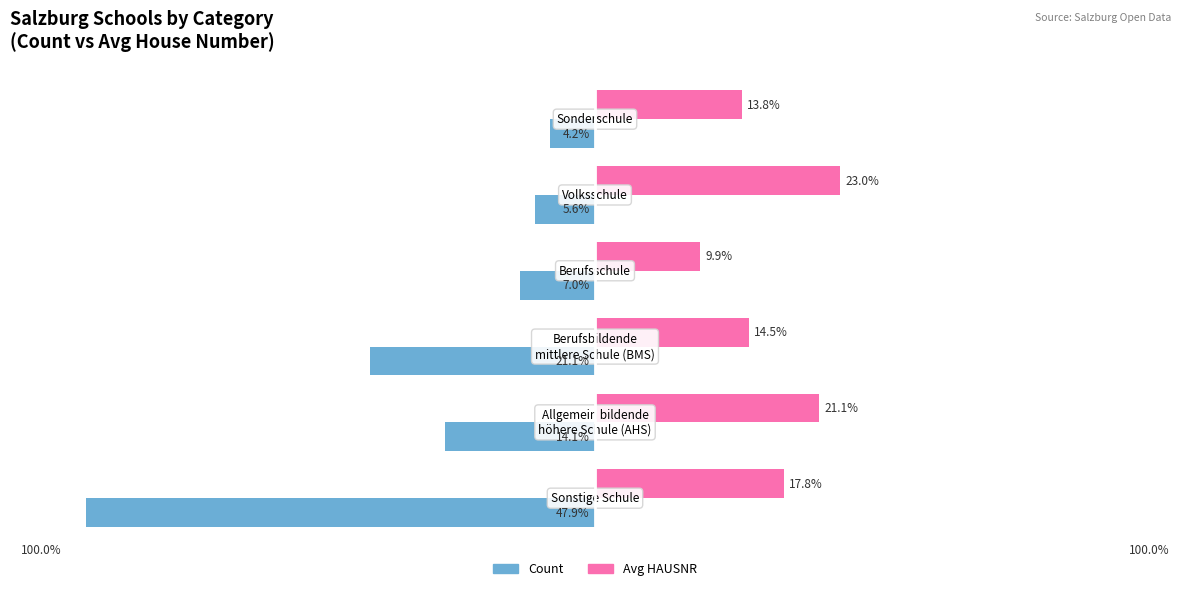

List the series in order of their overall mean, highest first.

Avg HAUSNR, Count